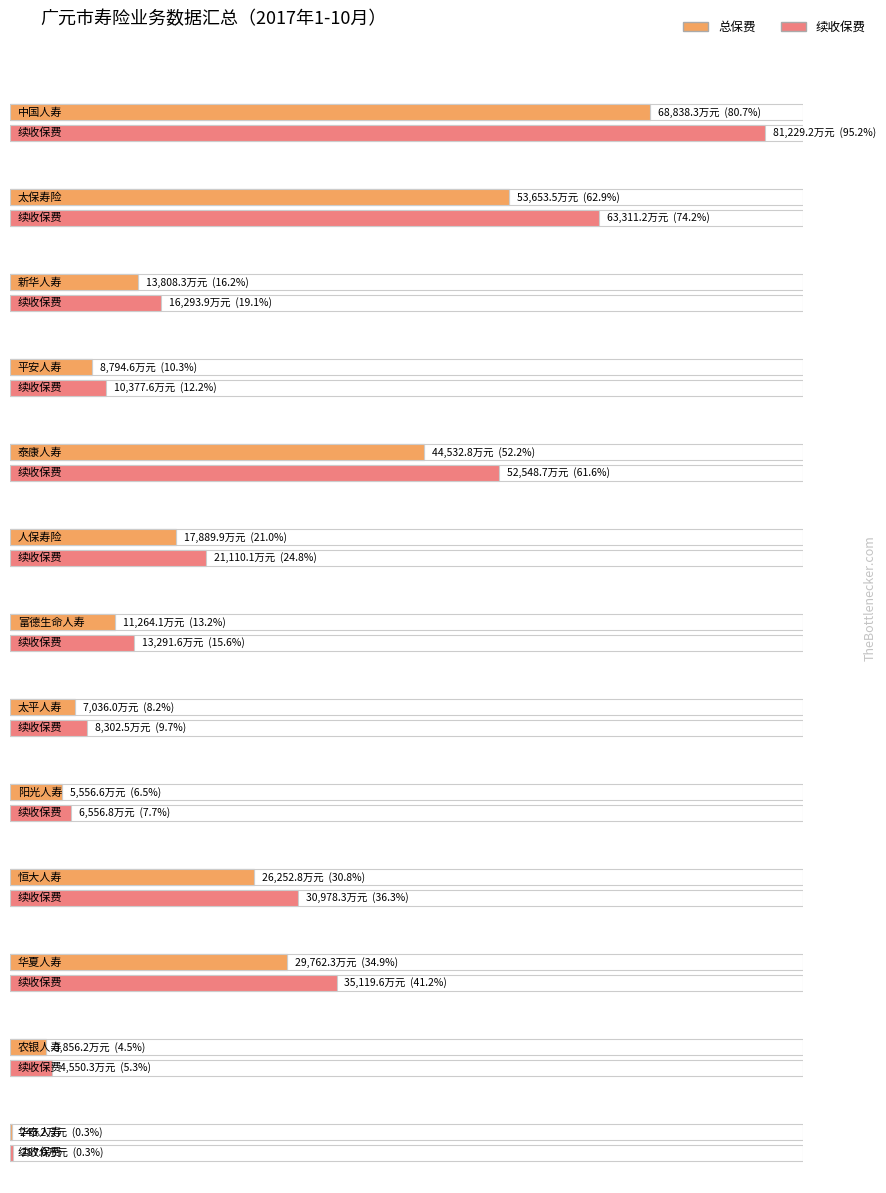

What position from the left is 泰康人寿?

5